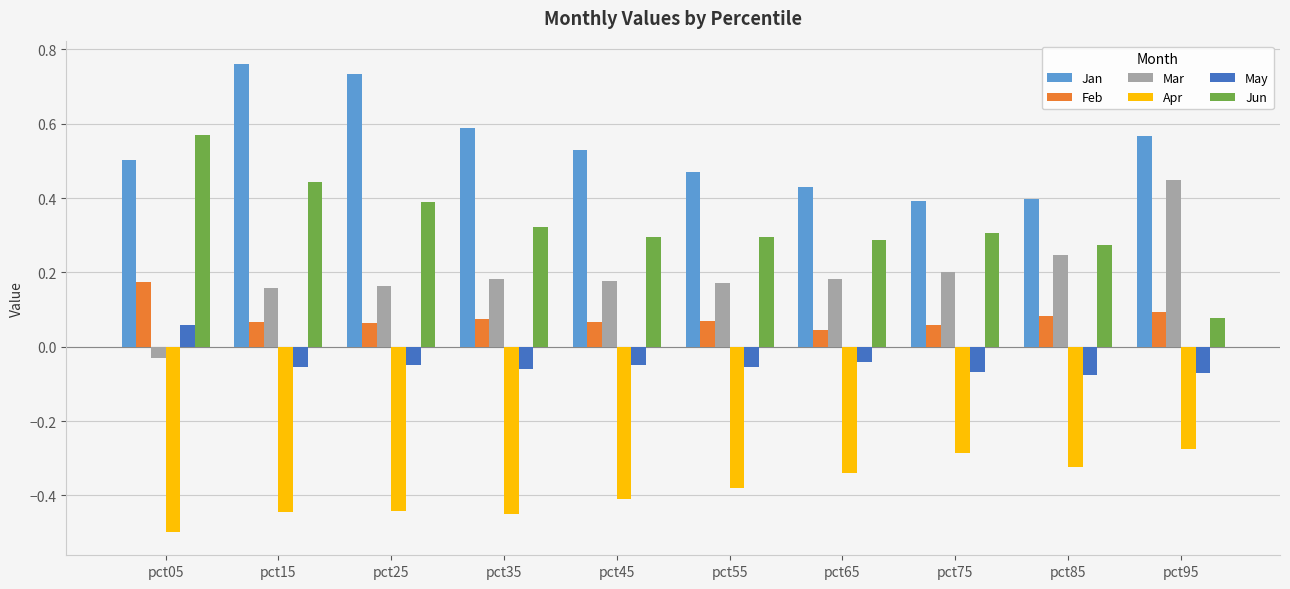

Which series has the largest total across all categories?

Jan